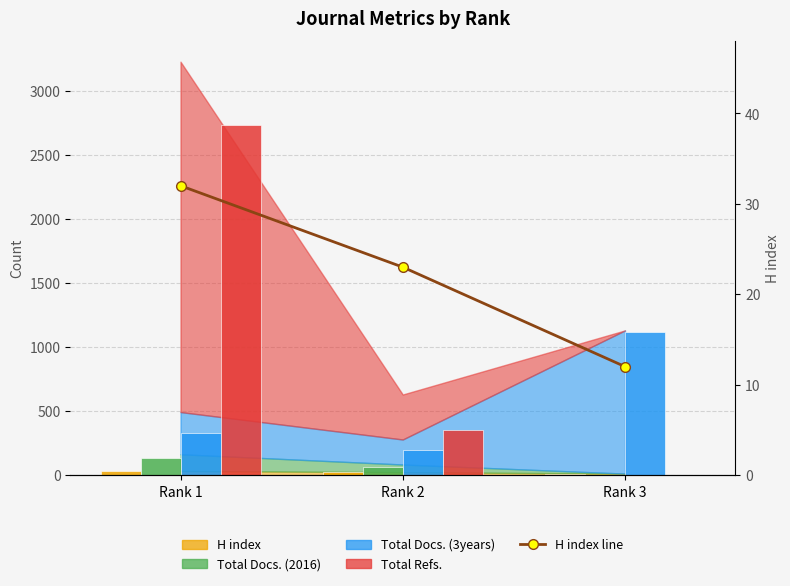

The value at Rank 1 is 32. True or false?

True